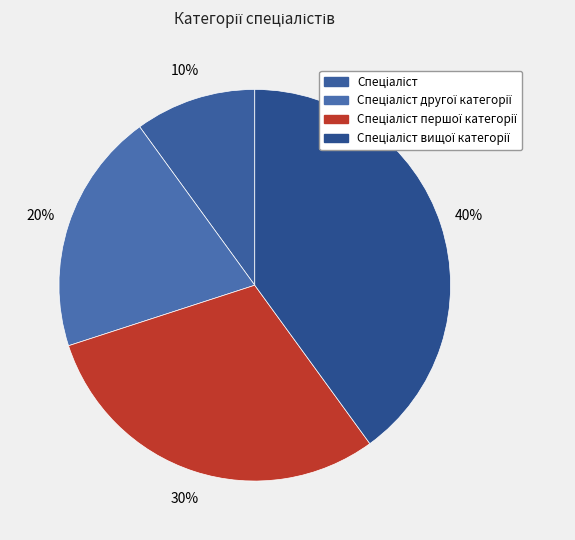

Count the number of slices in the pie.

4